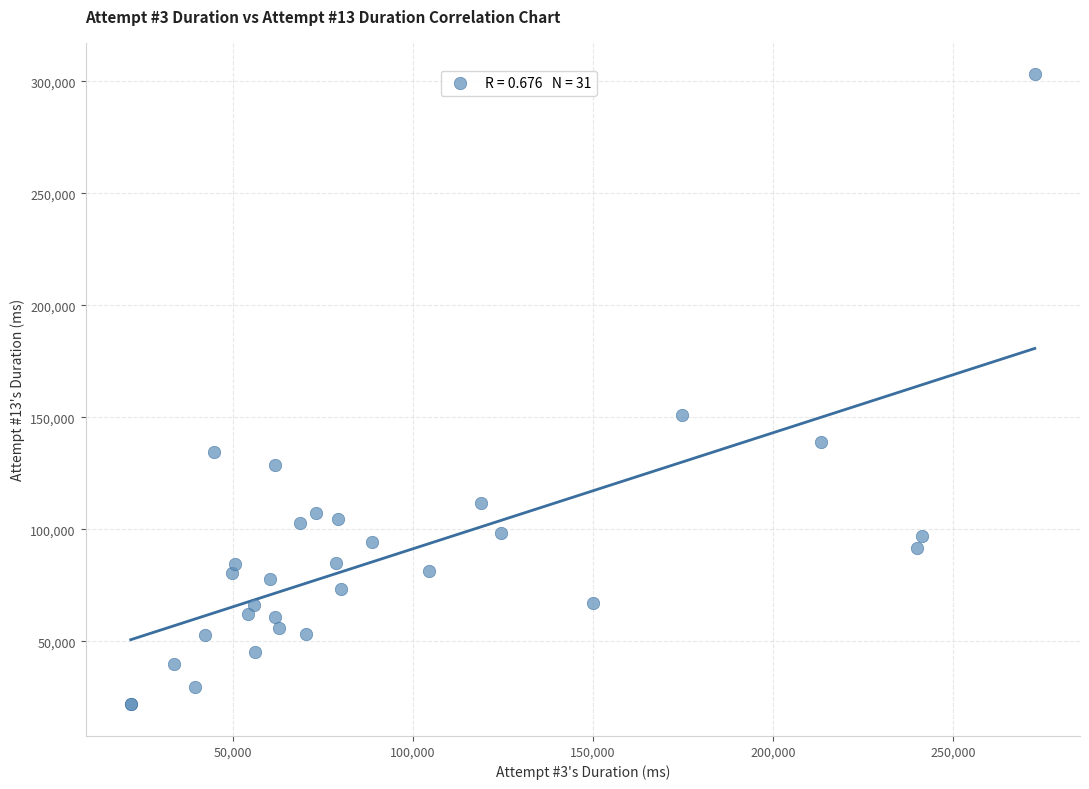

What Y value in the scatter plot is closest to 162406?

151189